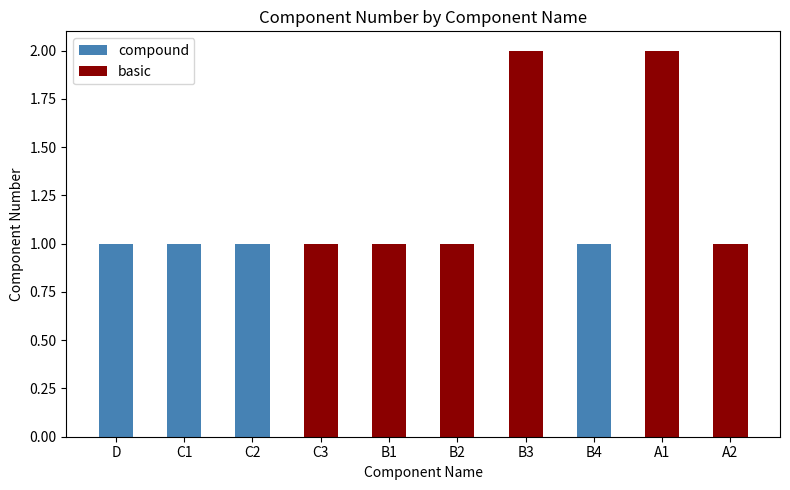

True or false: compound has a value of 0 at B2.

True